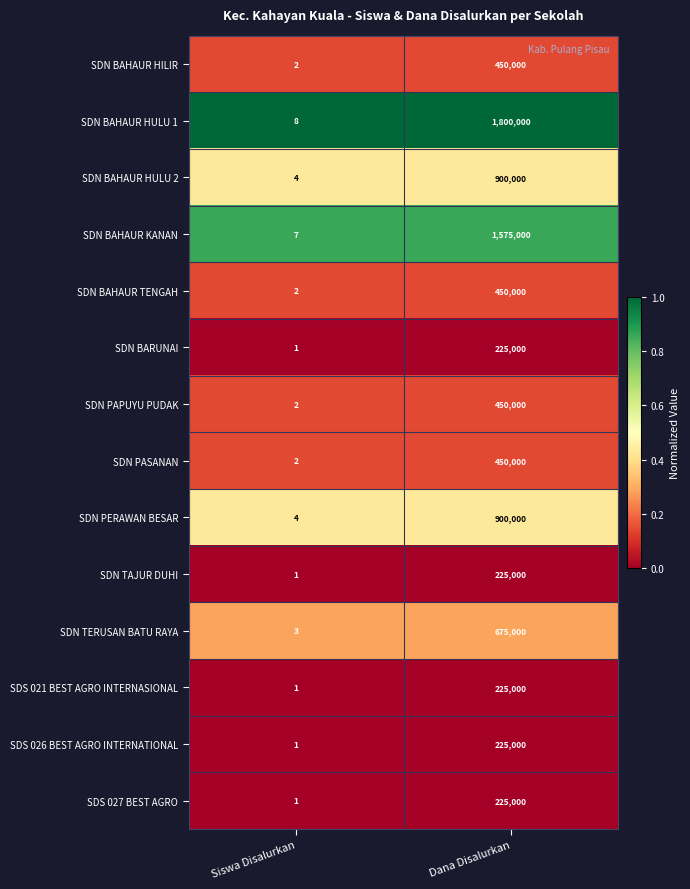

List the labels in order of SDN BAHAUR TENGAH value, largest first.

Dana Disalurkan, Siswa Disalurkan